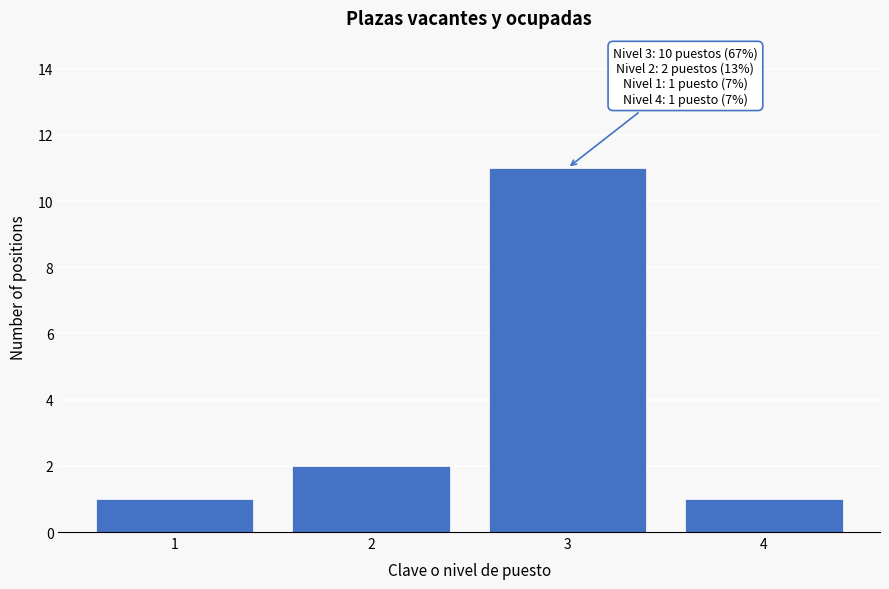

Which range on the x-axis has the tallest bar?

2.5 to 3.5